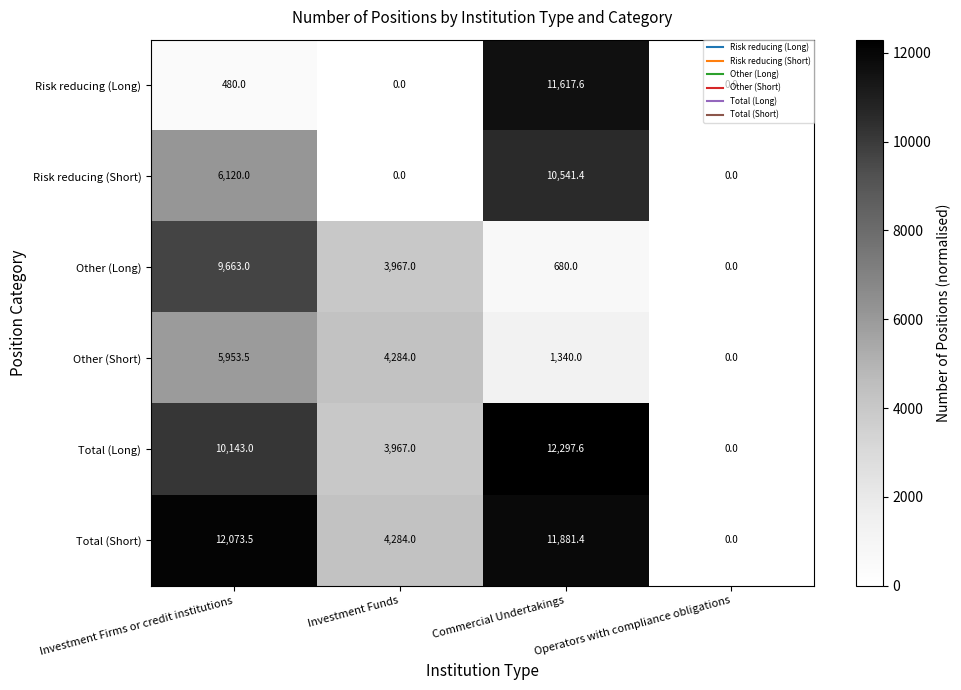

At which label is Other (Long) closest to 4831?

Investment Funds